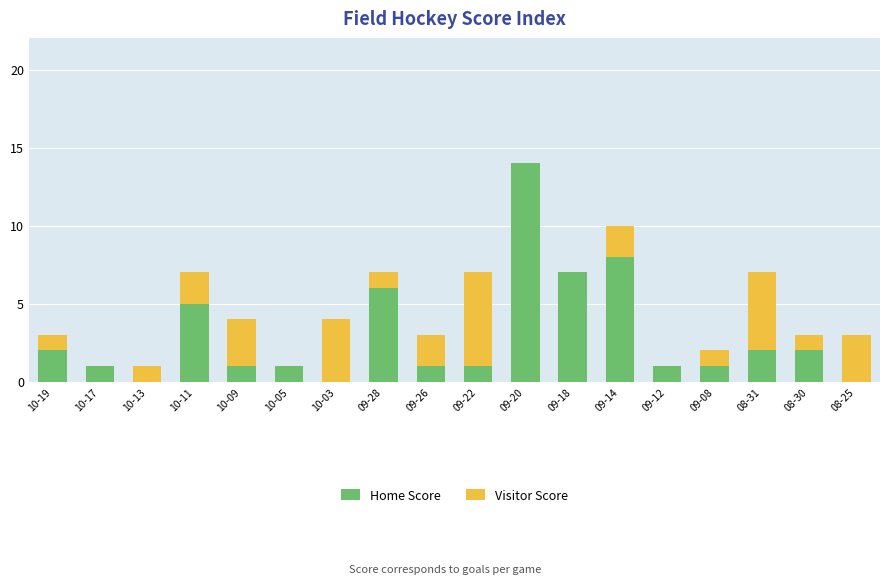

At which category is the sum across all series the highest?

09-20